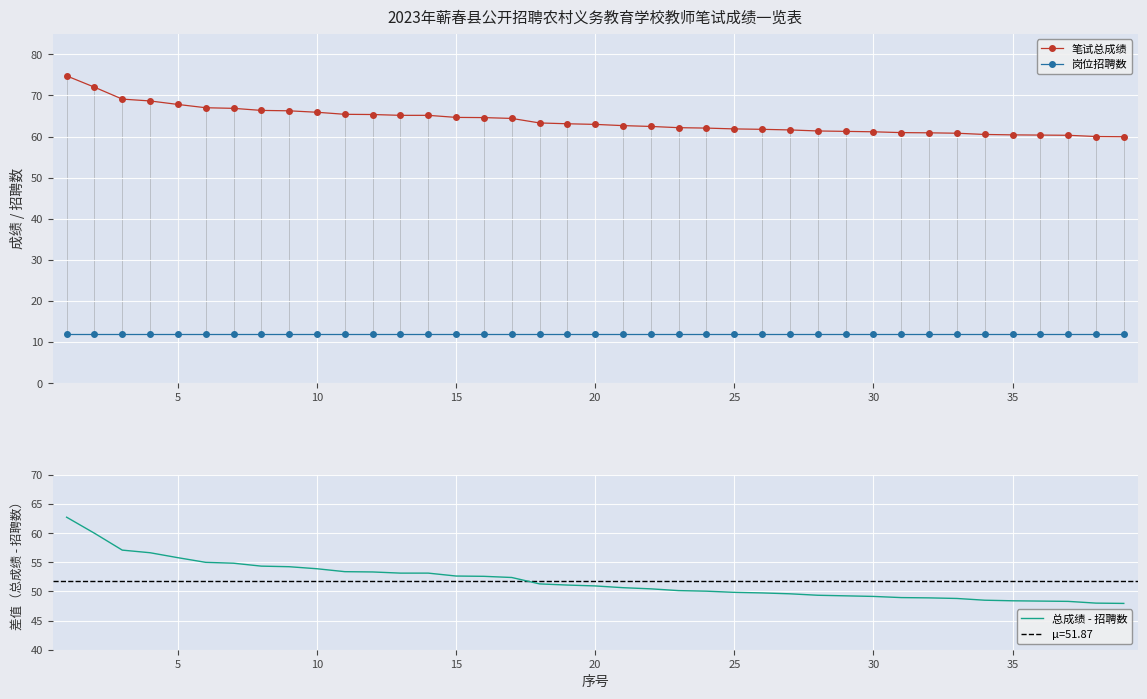

True or false: 岗位招聘数 has more than 0 points higher than both neighbors.

False